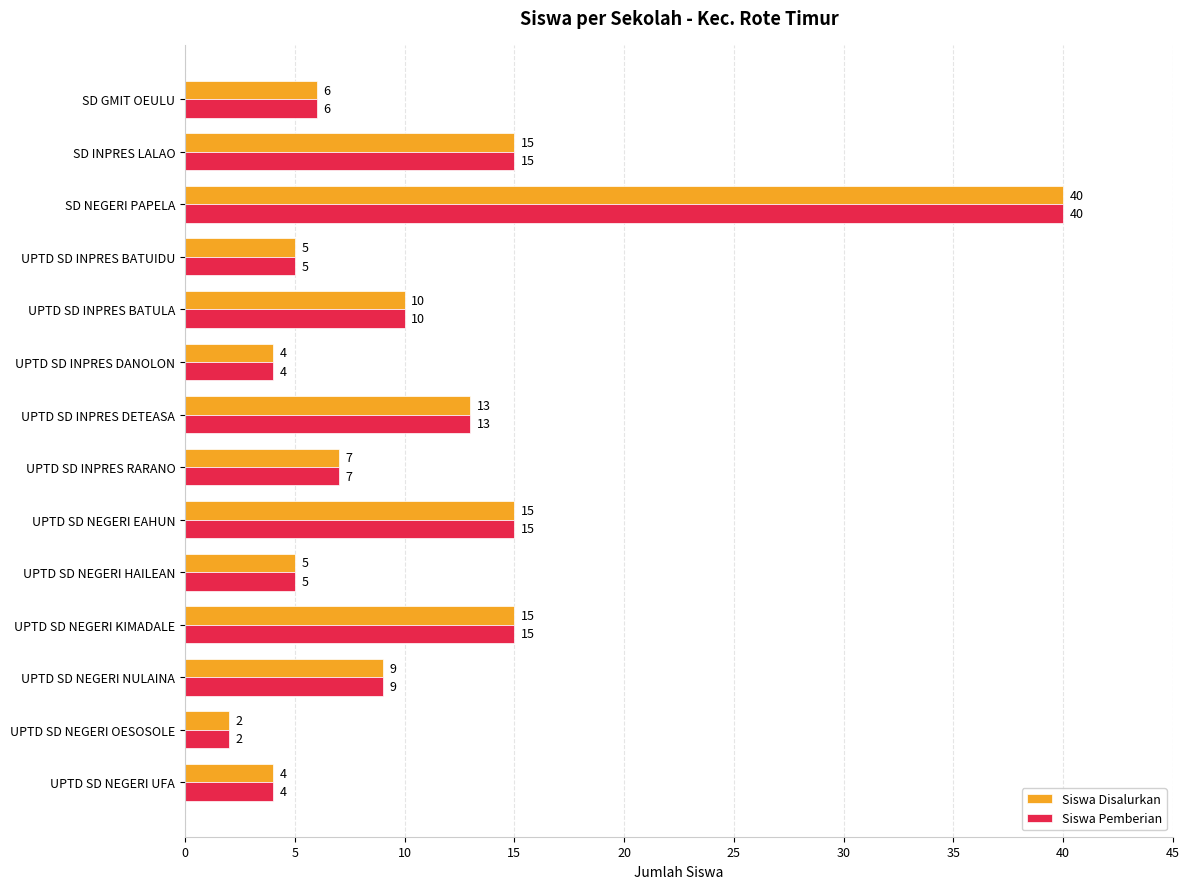

What is the difference between the maximum and second lowest values in the Siswa Disalurkan series?

36